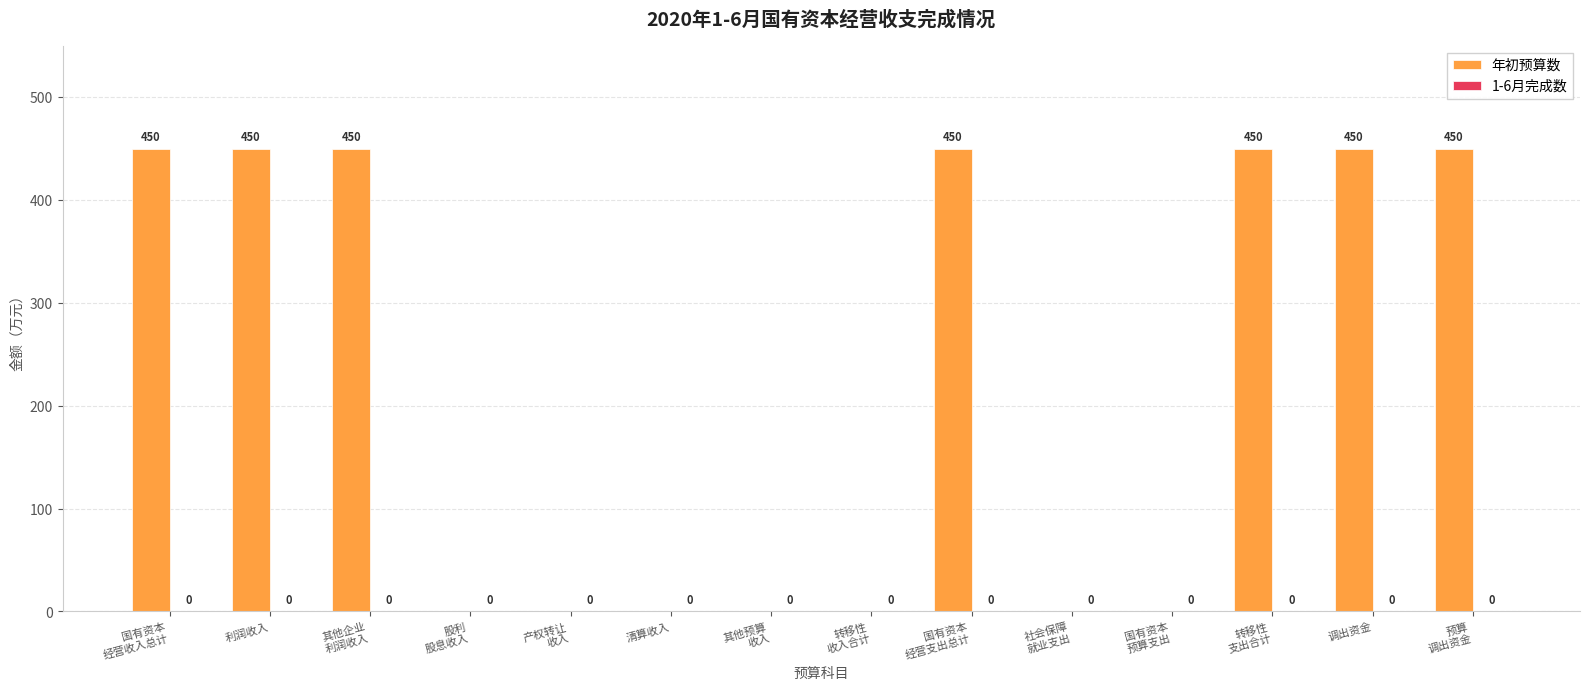

Are the bars horizontal?

No